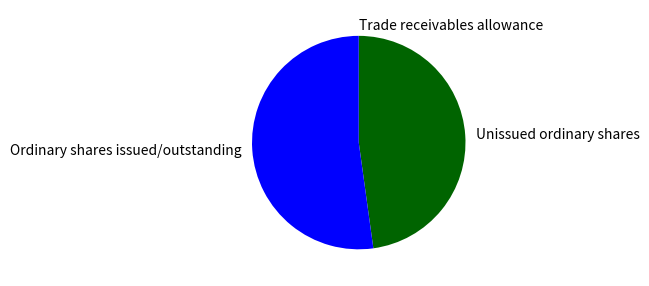

Which slice is the largest?

Ordinary shares issued/outstanding